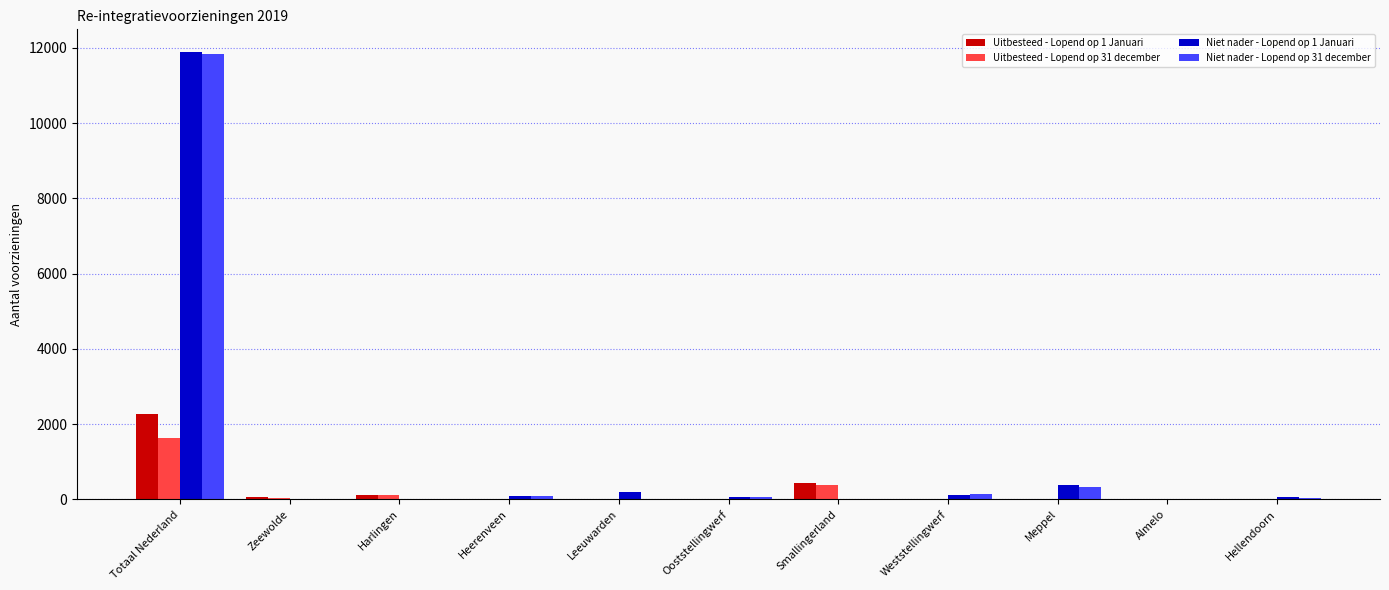

Which series has the widest spread of values?

Niet nader - Lopend op 1 Januari